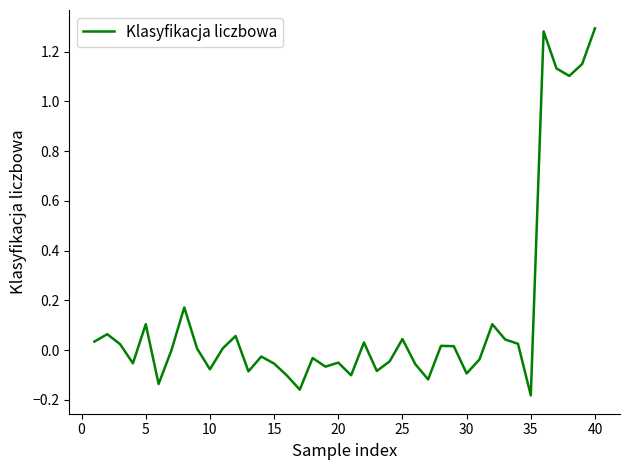

How many distinct data groups are displayed?

1